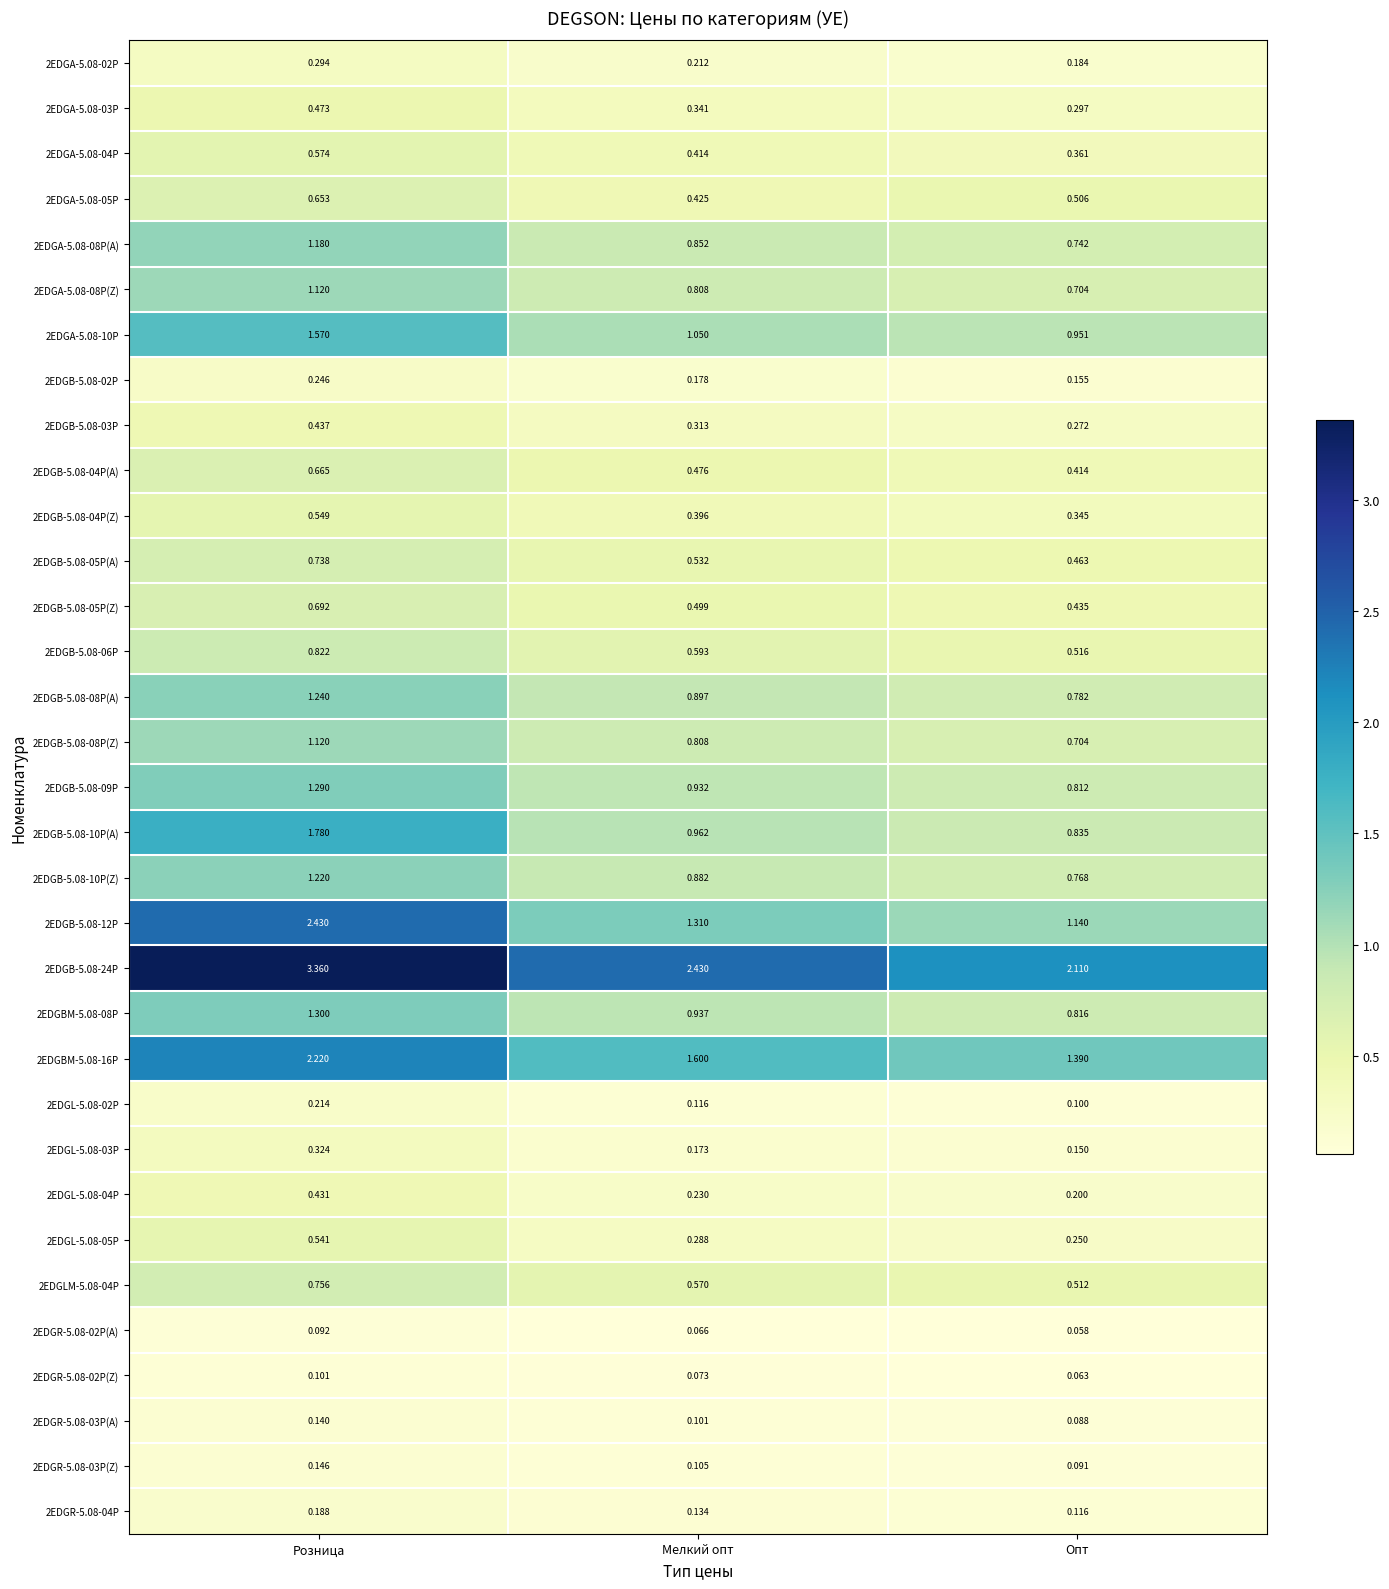

Is the value of 2EDGL-5.08-04P at Розница greater than the value of 2EDGL-5.08-02P at Опт?

Yes